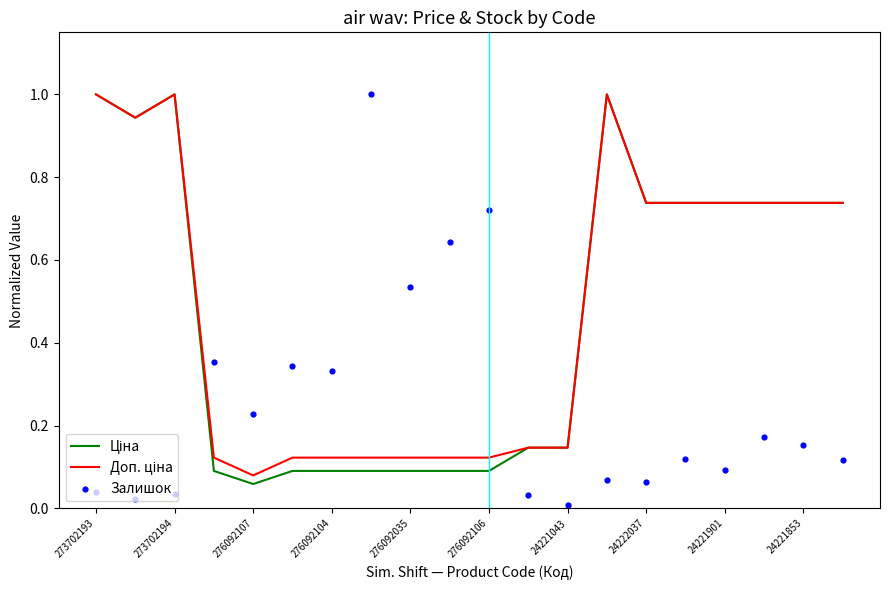

What are all the series names shown in the legend?

Ціна, Доп. ціна, Залишок